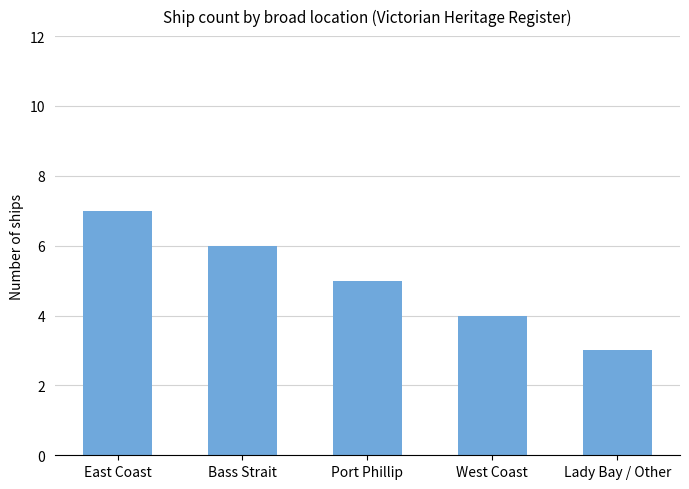

How many distinct data groups are displayed?

1